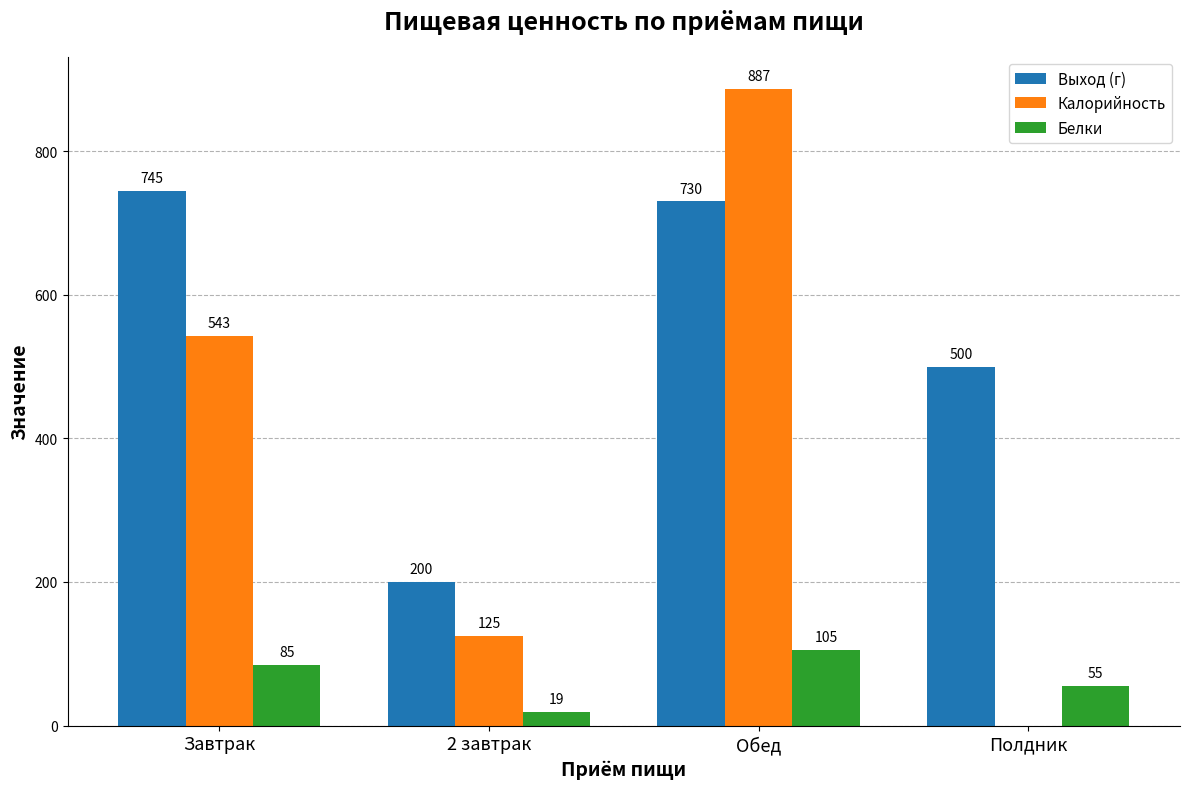

True or false: Выход (г) has a value of 200 at 2 завтрак.

True